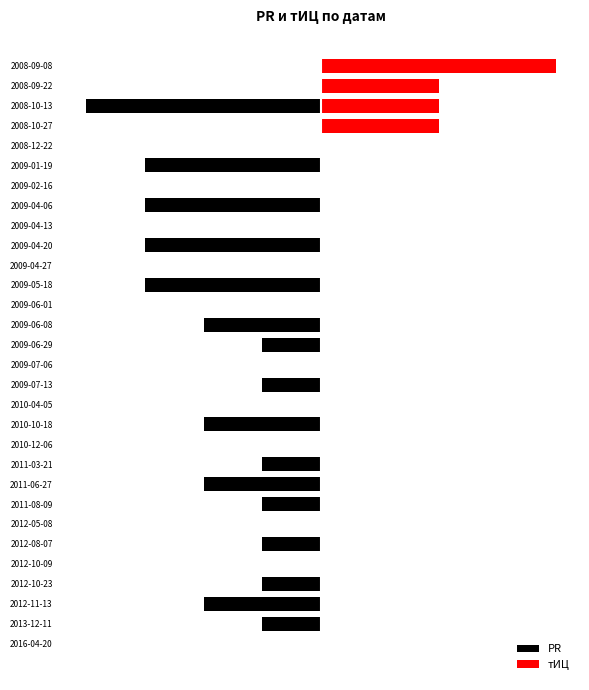

Is the value of PR at 2008-10-13 greater than the value of тИЦ at 2016-04-20?

No